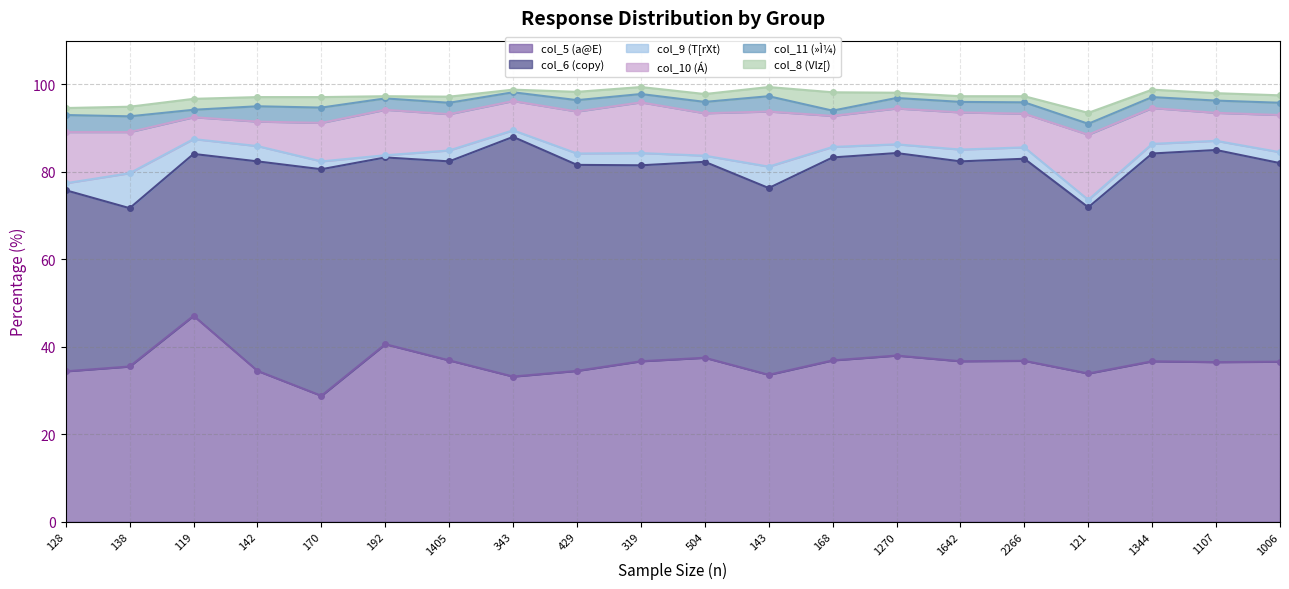

Reading left to right, list all the values displayed in this chart.

col_5 (a@E): 34.4	35.5	47.1	34.5	28.8	40.6	36.9	33.2	34.5	36.7	37.5	33.6	36.9	38.0	36.7	36.8	33.9	36.7	36.5	36.6
col_6 (copy): 41.4	36.2	37.0	47.9	51.8	42.7	45.5	54.8	47.1	44.8	44.8	42.7	46.4	46.3	45.7	46.2	38.0	47.5	48.5	45.4
col_9 (T[rXt): 1.6	8.0	3.4	3.5	1.8	0.5	2.5	1.5	2.6	2.8	1.4	4.9	2.4	2.0	2.7	2.6	1.7	2.2	2.1	2.5
col_10 (Á): 11.7	9.4	5.0	5.6	8.8	10.4	8.3	6.7	9.6	11.6	9.7	12.6	7.1	8.2	8.5	7.7	14.9	8.2	6.4	8.5
col_11 (»Ì¼): 3.9	3.6	1.7	3.5	3.5	2.6	2.6	2.0	2.6	1.9	2.6	3.5	1.2	2.4	2.4	2.6	2.5	2.5	2.8	2.8
col_8 (Vlz[): 1.6	2.2	2.5	2.1	2.4	0.5	1.4	0.6	1.9	1.6	1.8	2.1	4.2	1.2	1.3	1.4	2.5	1.7	1.7	1.7